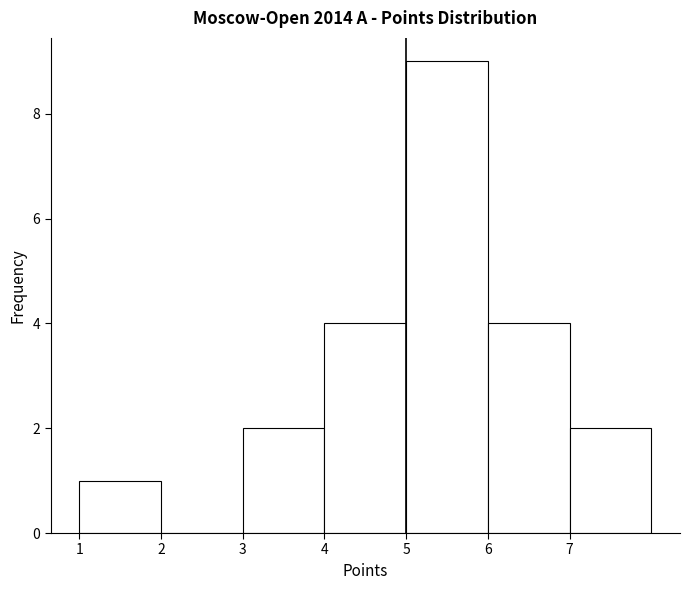

Which range on the x-axis has the tallest bar?

5 to 6